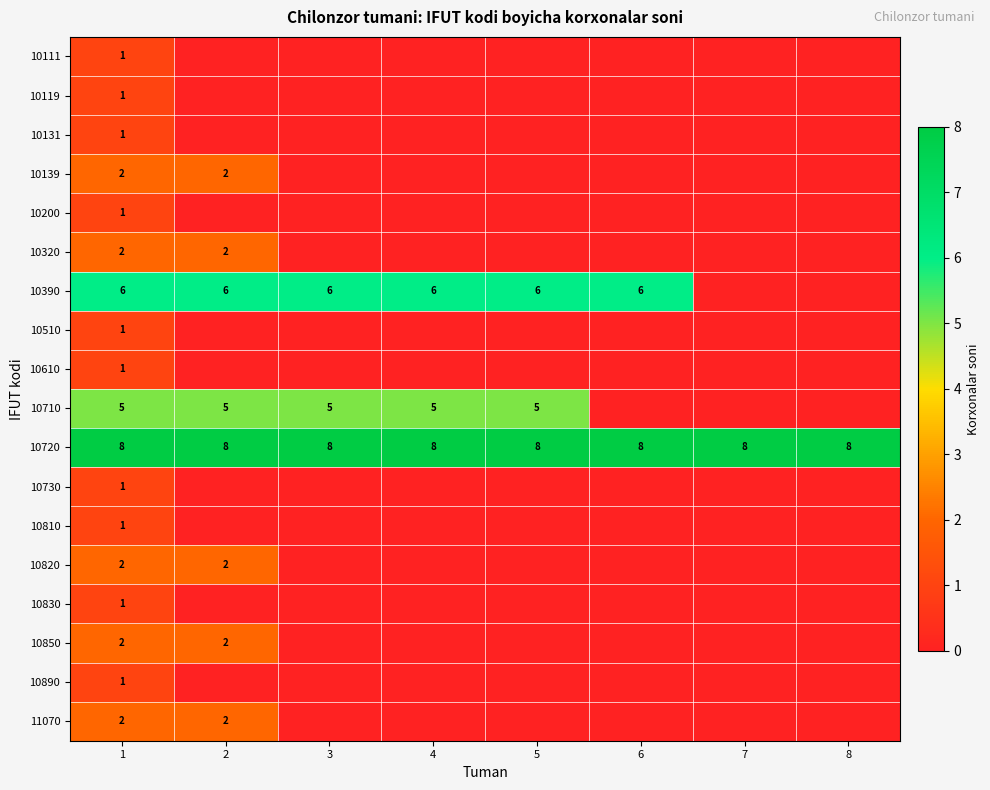

Read the 10720 value at 3.

8